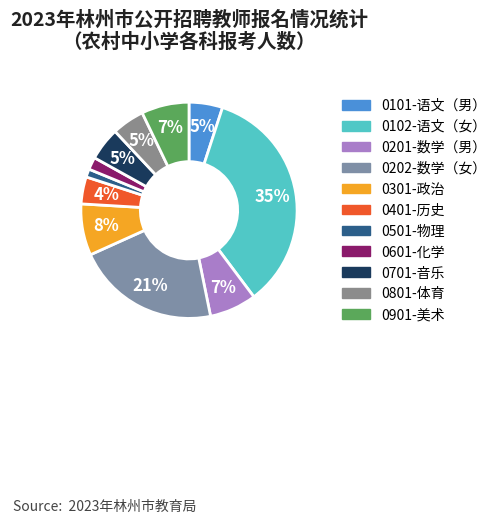

To the nearest percent, what is the difference between the largest and smallest slice percentages?

34%